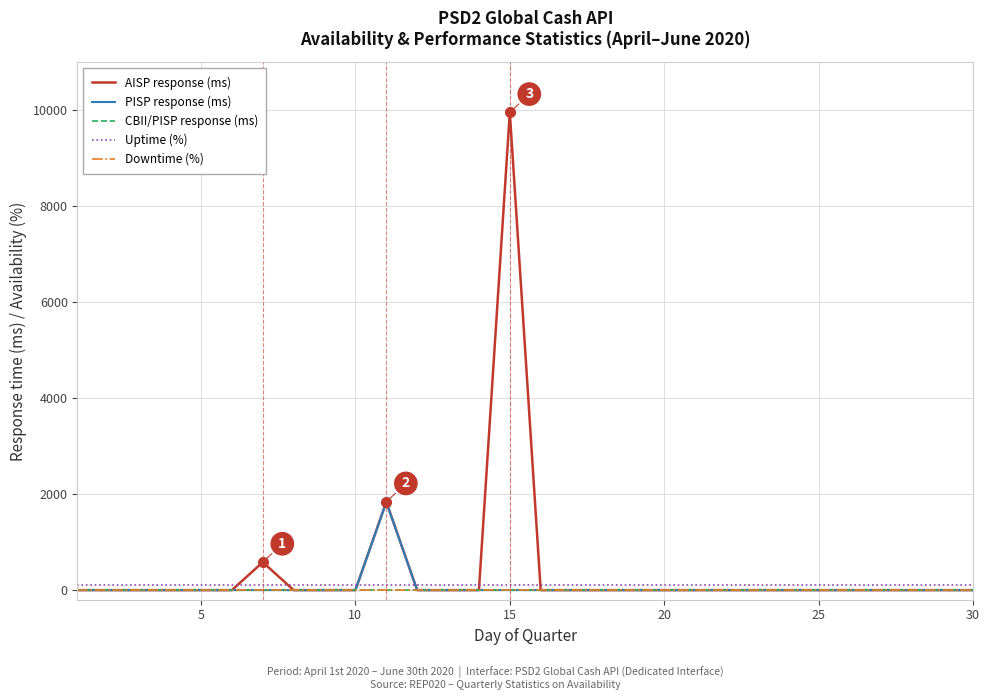

Does the chart display data point markers on the line(s)?

No